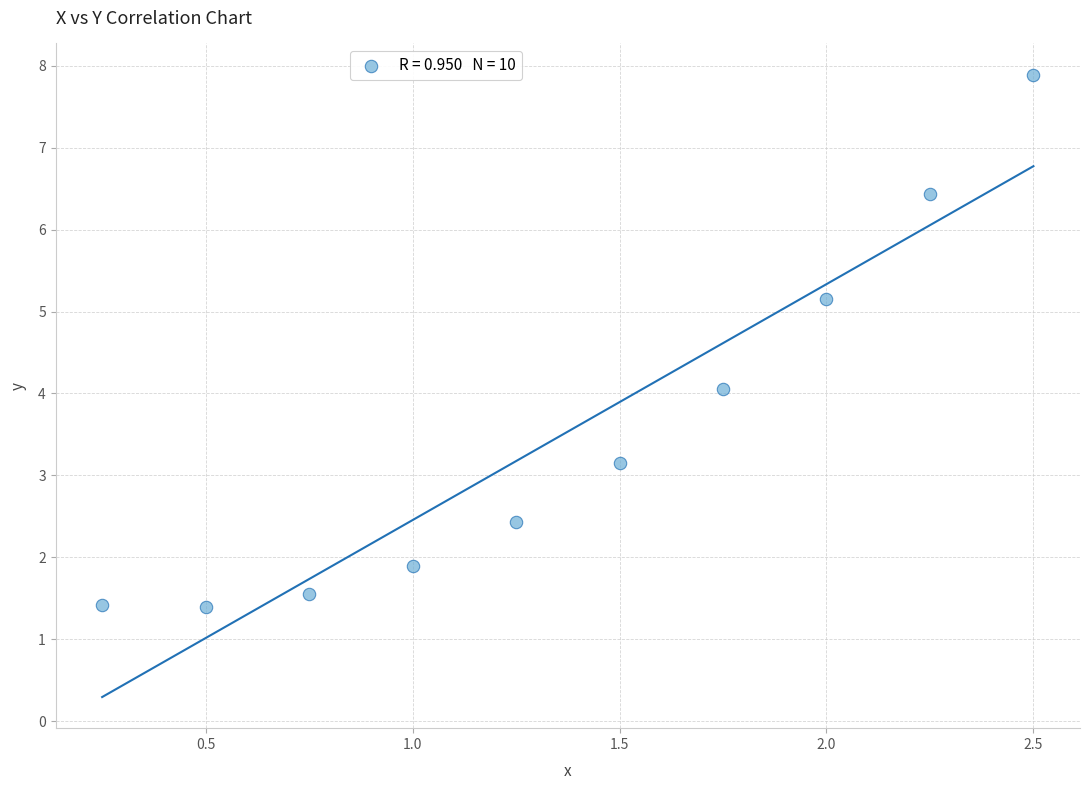

What is the range of X values (max minus min)?

2.2